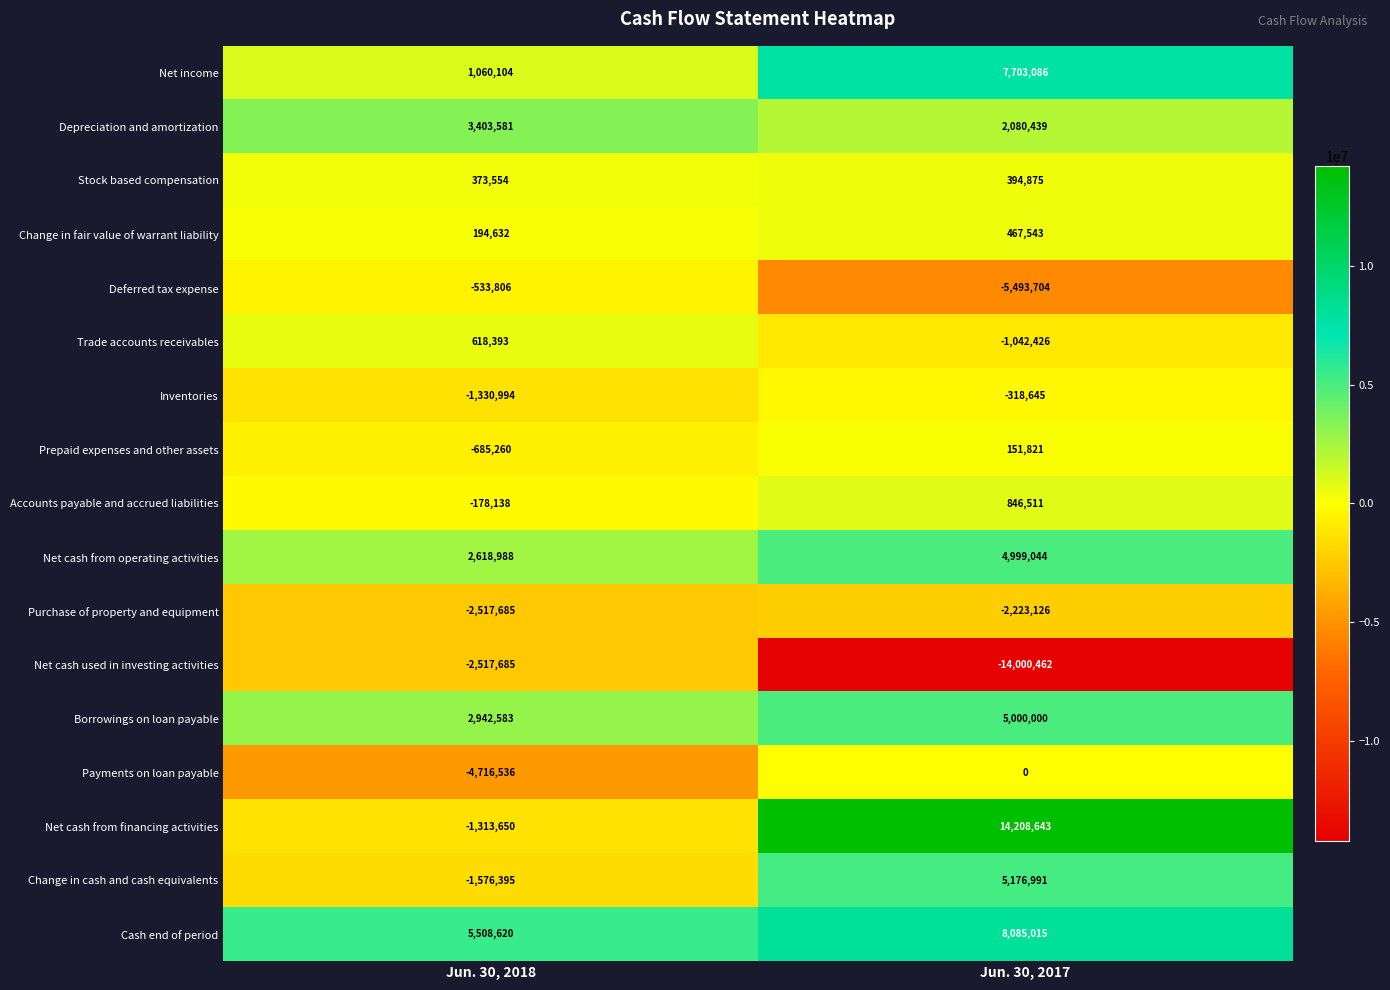

What is the total value across all series at Jun. 30, 2017?

26035605